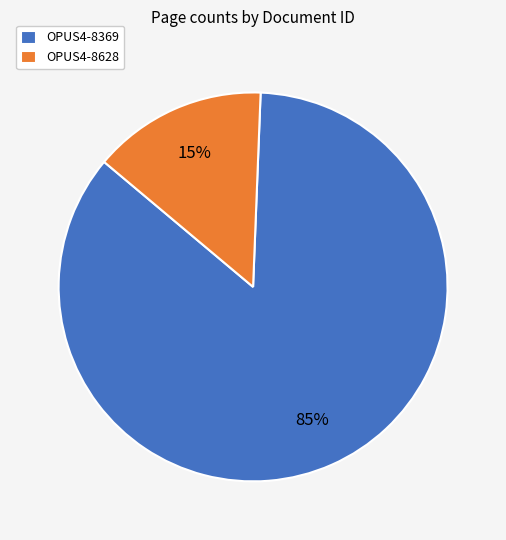

Which has a higher value, OPUS4-8369 or OPUS4-8628?

OPUS4-8369